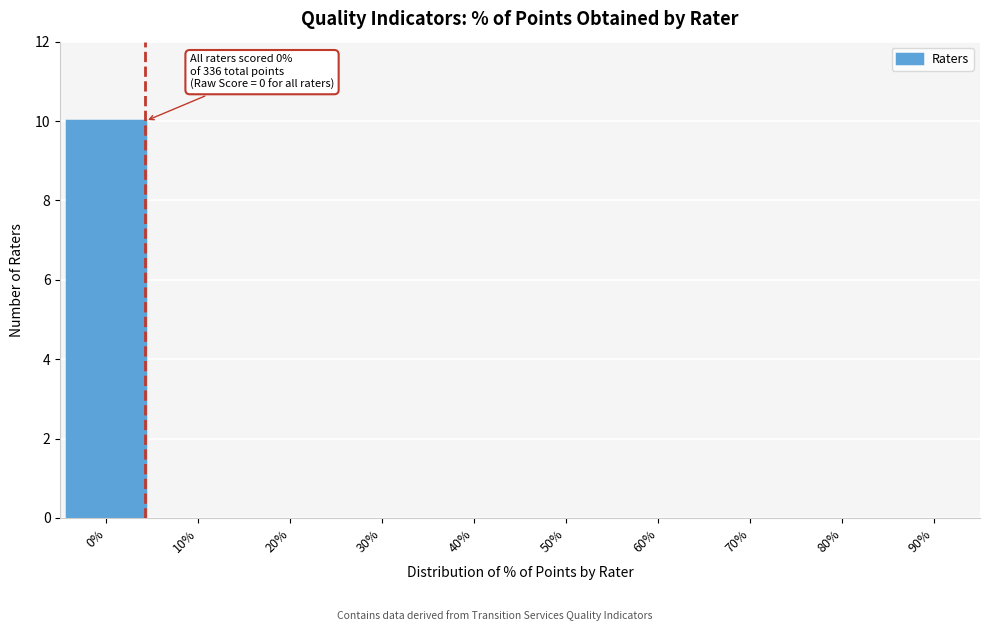

Reading right to left, transcribe all the data shown in this chart.

90%=0	80%=0	70%=0	60%=0	50%=0	40%=0	30%=0	20%=0	10%=0	0%=10